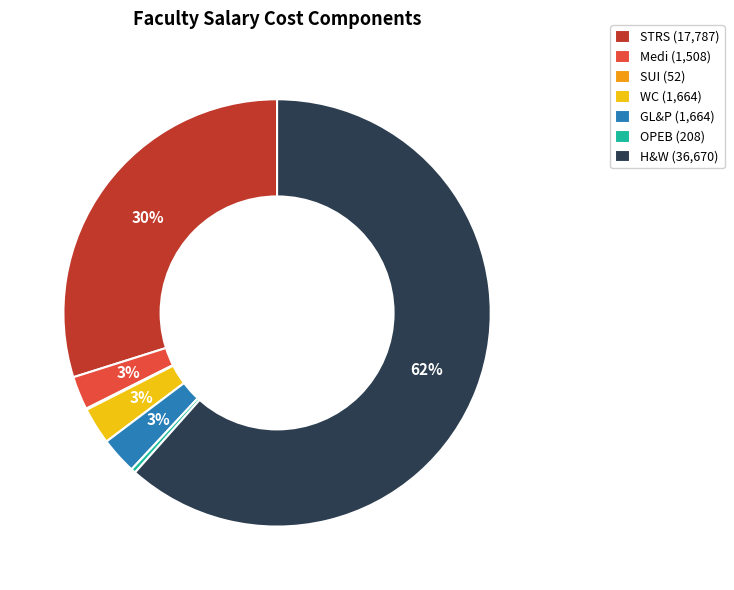

Combined, do H&W (36,670) and OPEB (208) account for over 50%?

Yes